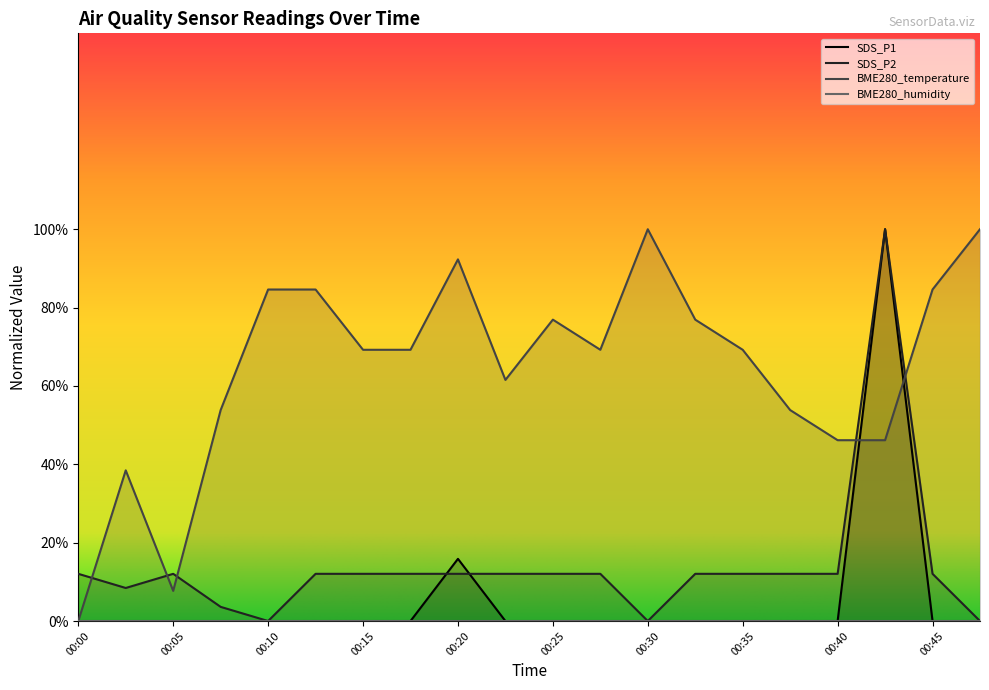

At which category is the sum across all series the highest?

00:42